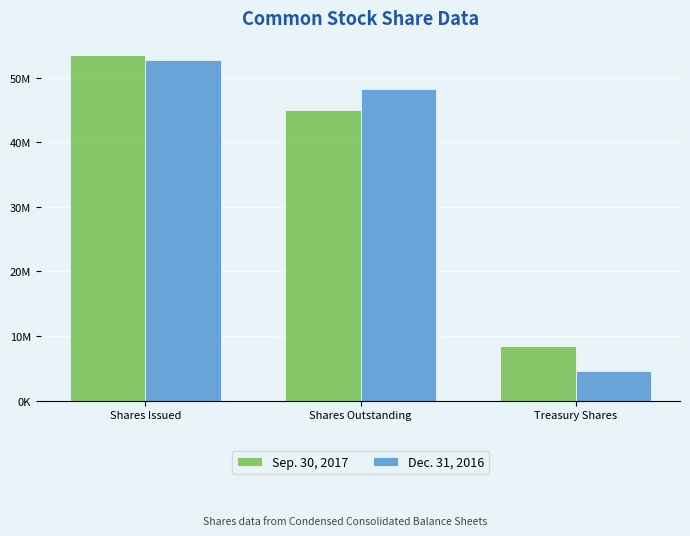

Which series has the widest spread of values?

Dec. 31, 2016